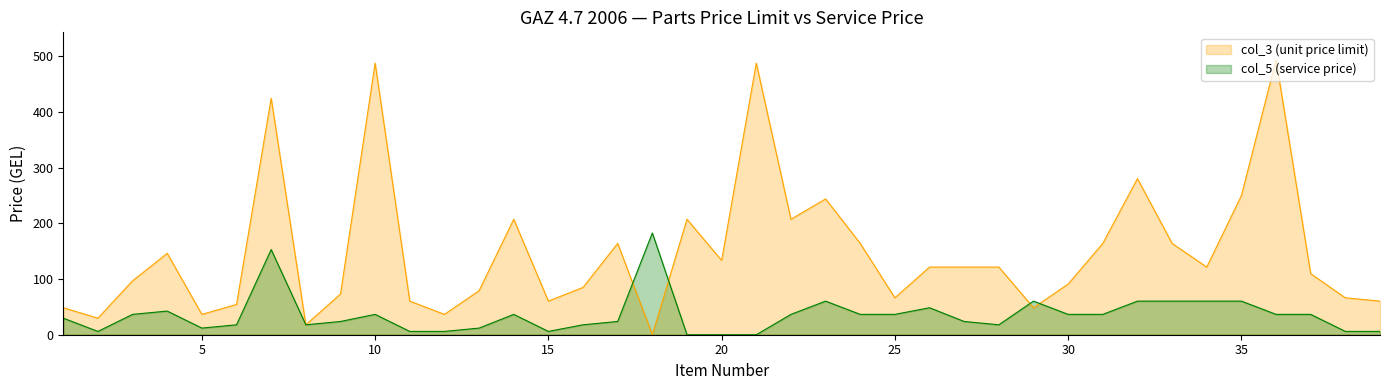

How many values in col_5 (service price) line are above zero?

36